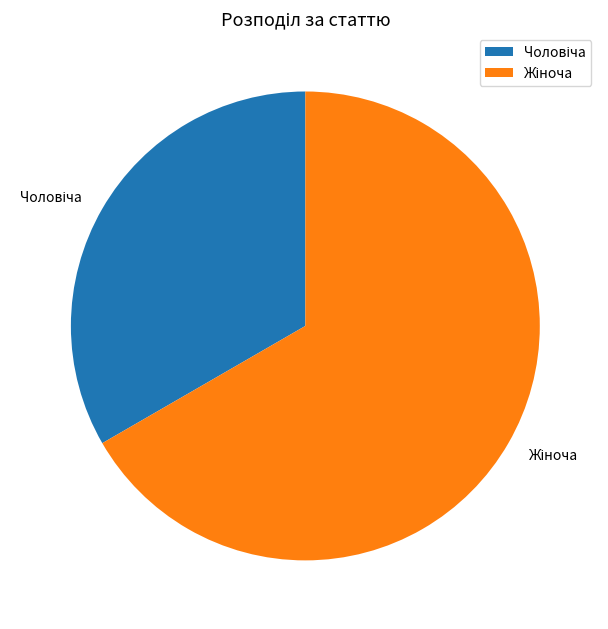

Does any single category account for the majority?

Yes